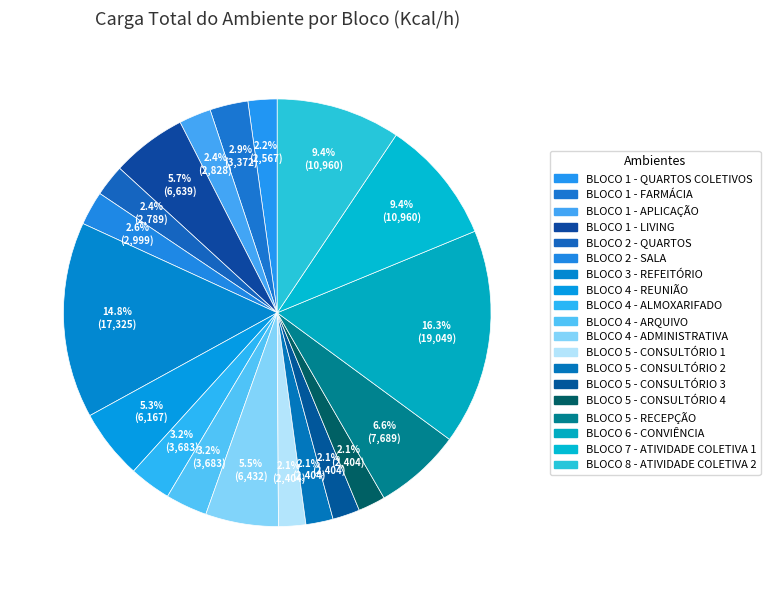

To the nearest percent, what is the average slice percentage?

5%